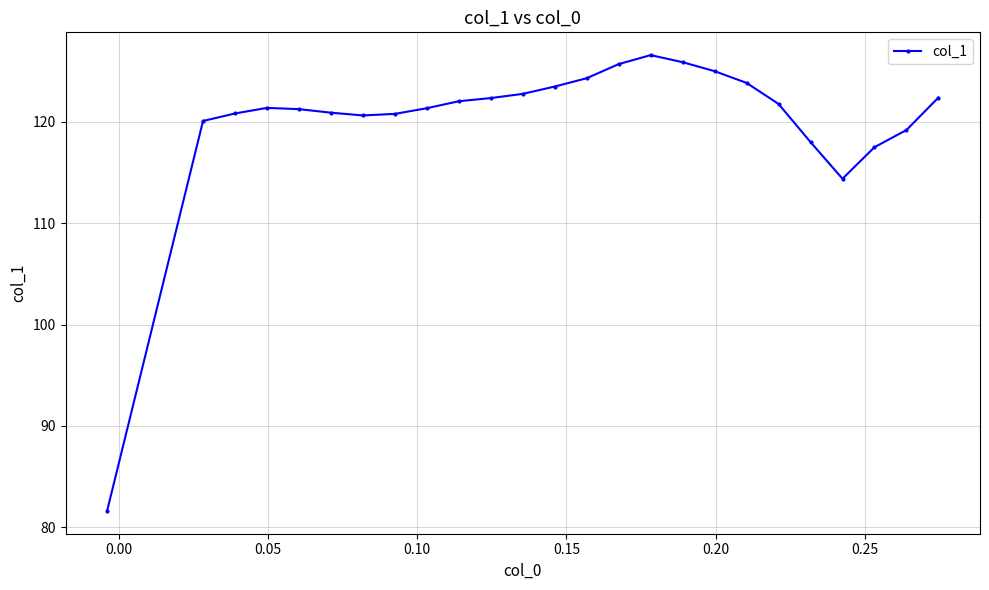

What is the minimum value shown in the chart?

81.6